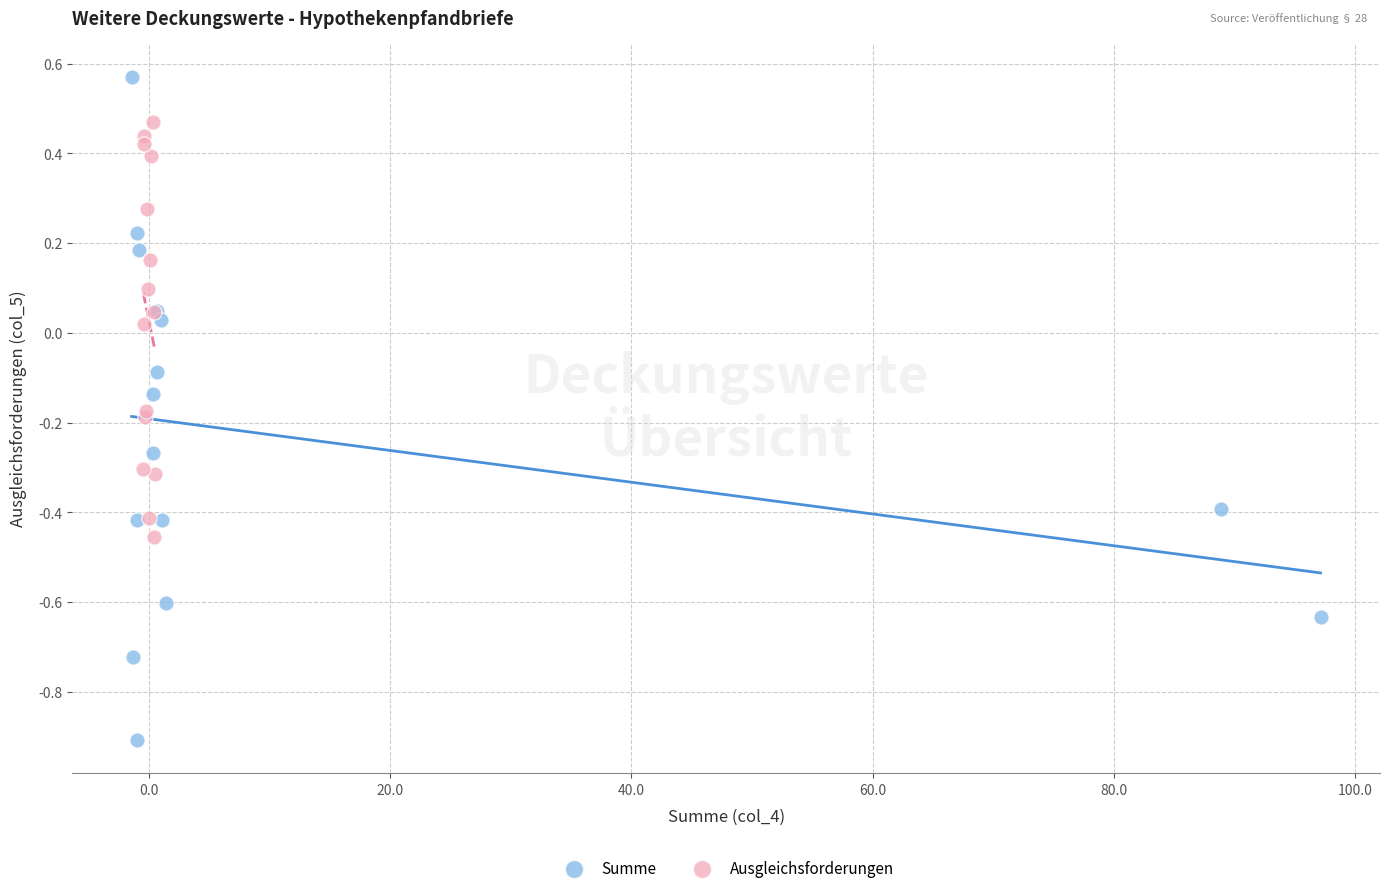

Which series reaches the minimum Y coordinate?

Summe